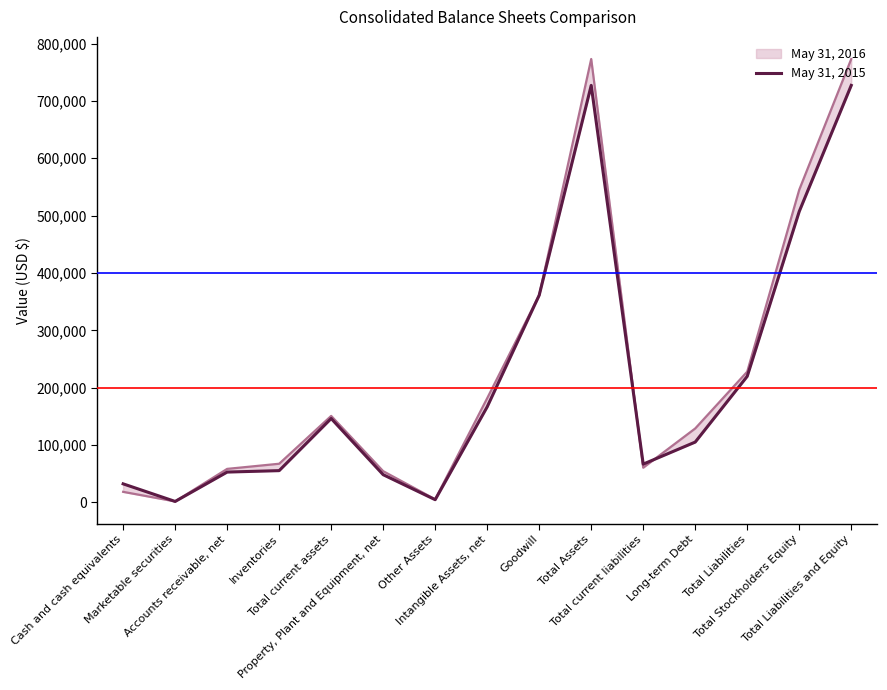

Reading left to right, what are all the values shown in this chart?

May 31, 2016: 32333	1653	52867	55370	146254	48284	4696	166577	361252	727063	66727	105160	219835	507228	727063
May 31, 2015: 18391	1689	58428	67388	150798	54450	5398	181652	361252	773058	60515	128910	227959	545099	773058